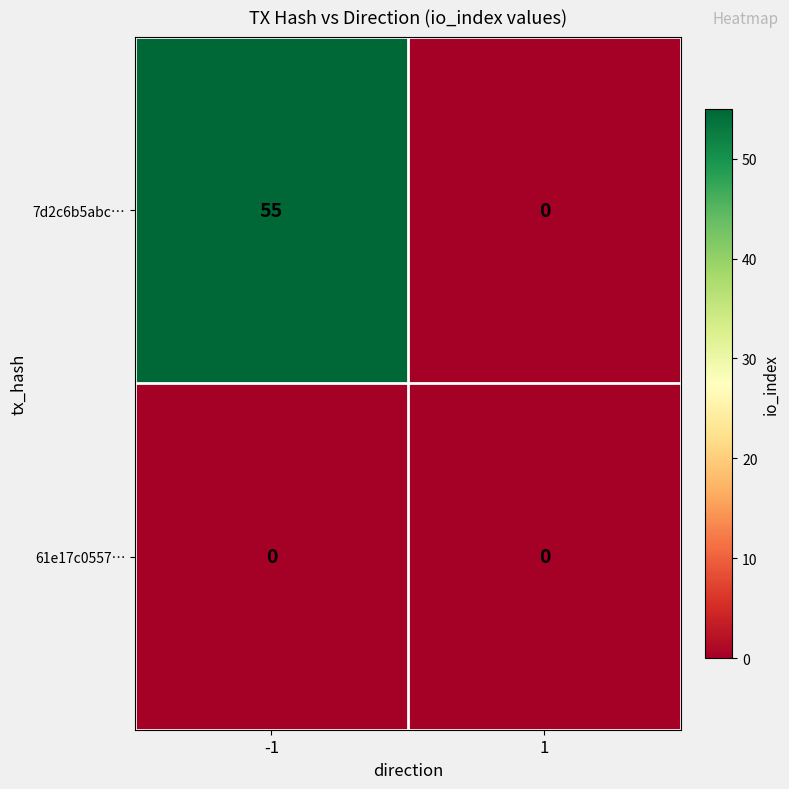

What is the approximate value of 7d2c6b5abc… at -1?

55